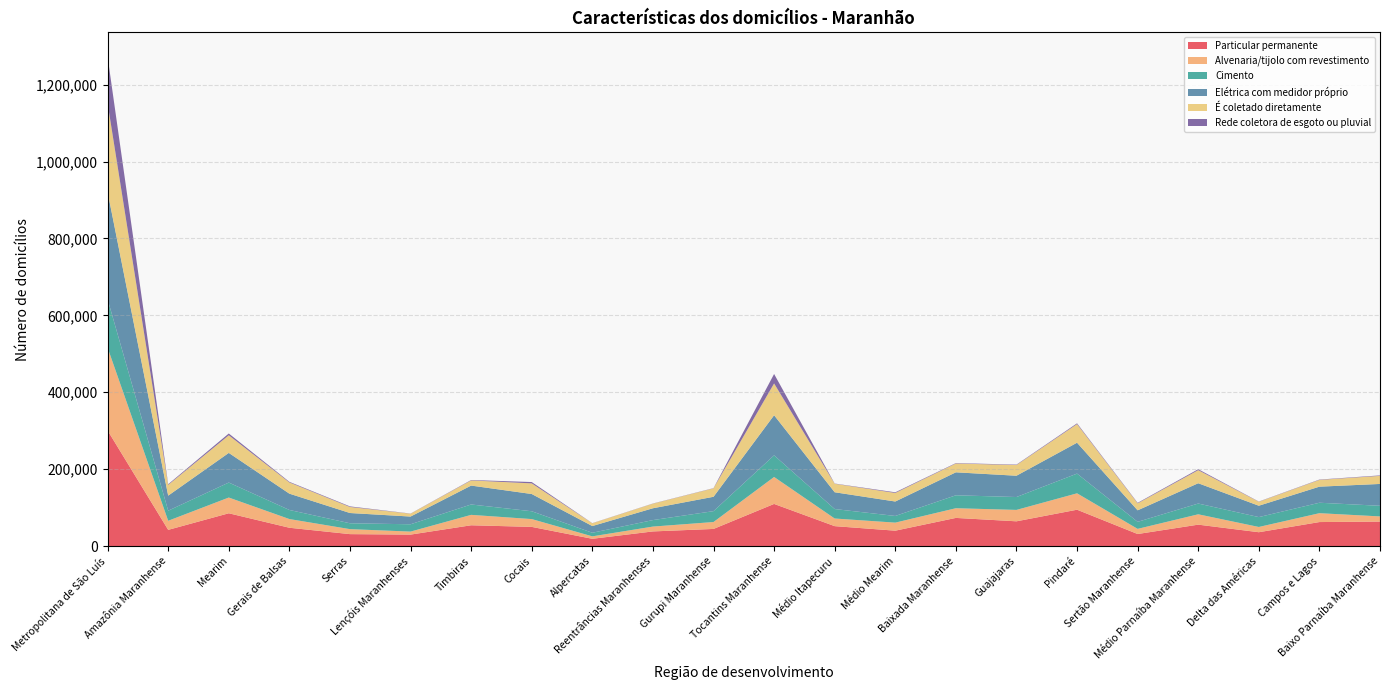

What are all the series names shown in the legend?

Particular permanente, Alvenaria/tijolo com revestimento, Cimento, Elétrica com medidor próprio, É coletado diretamente, Rede coletora de esgoto ou pluvial